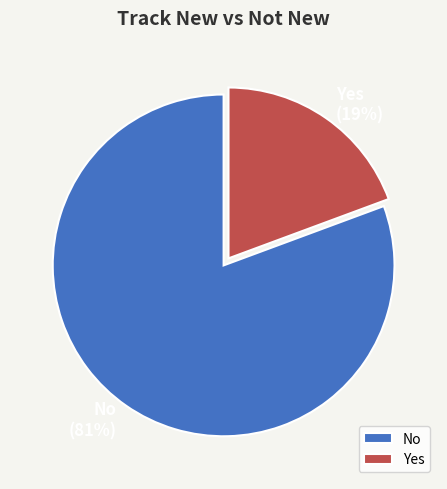

Do Yes and No together represent more than half of the pie?

Yes